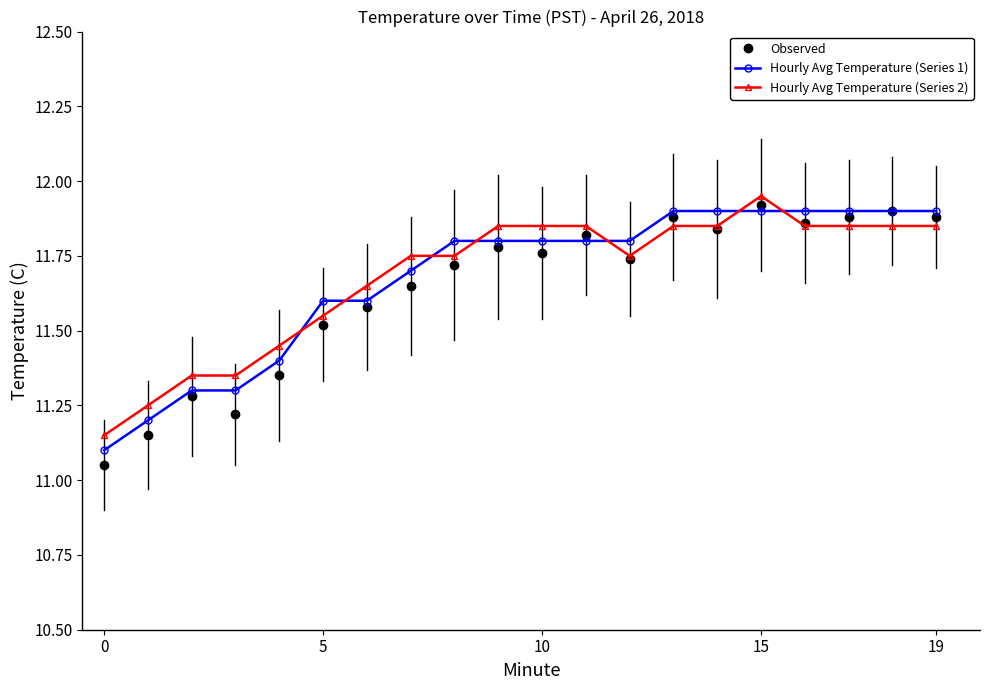

Count the Hourly Avg Temperature (Series 1) values in the range 11 to 12.

20